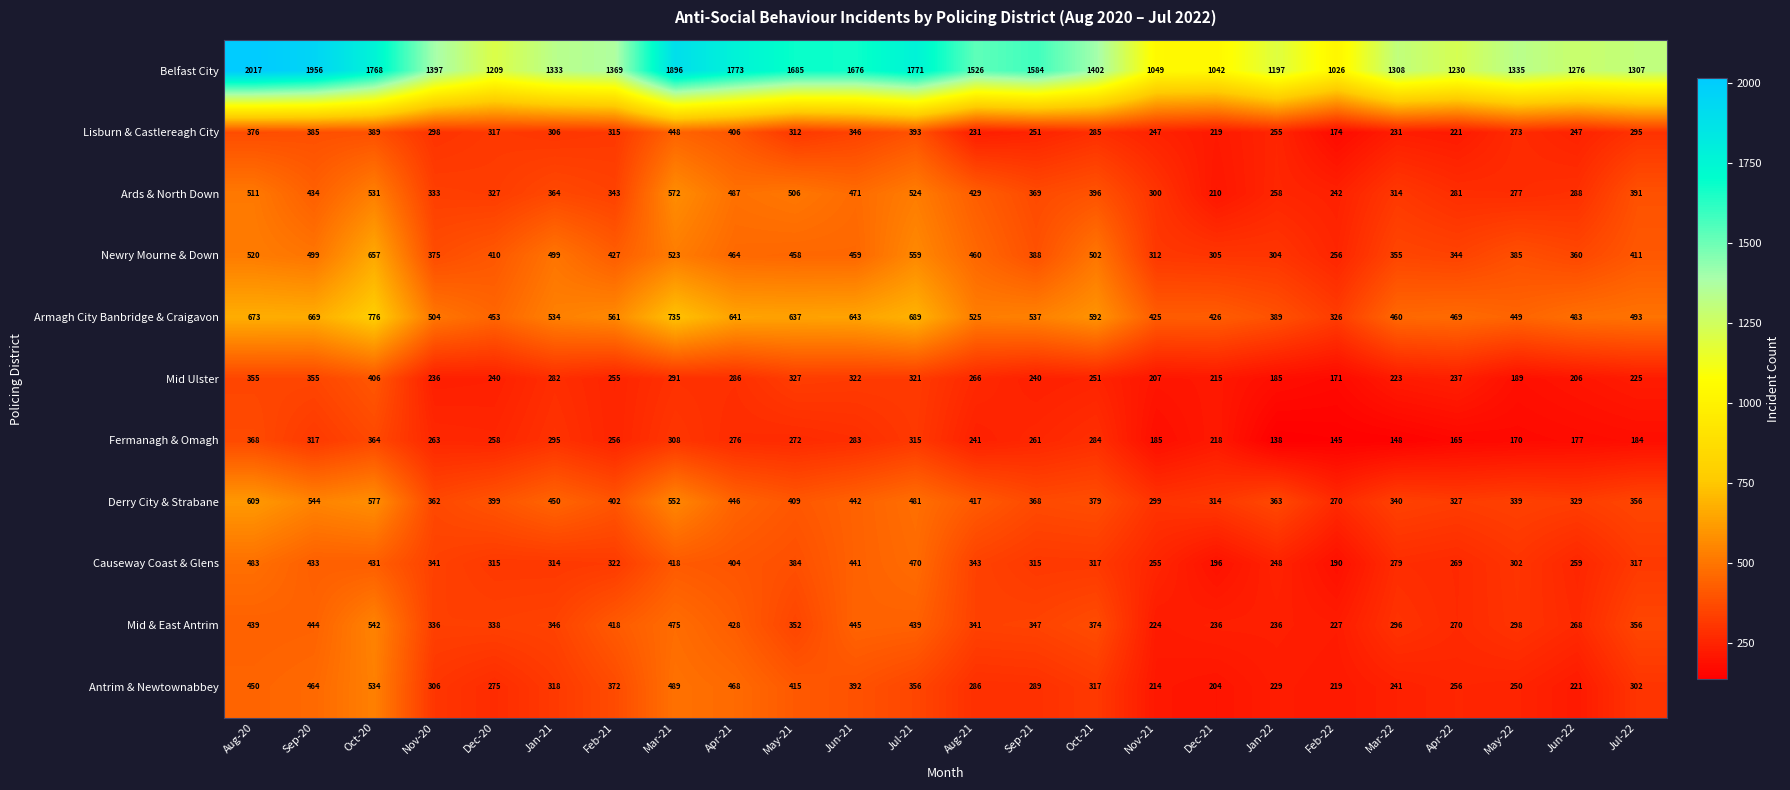

What is the total value across all series at May-22?

4267